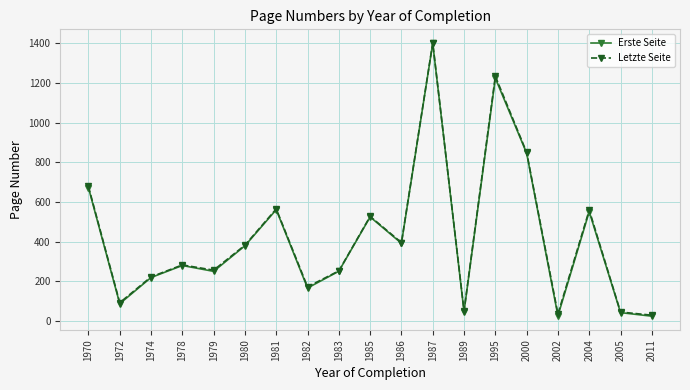

Where is the first local maximum for Erste Seite?

1978